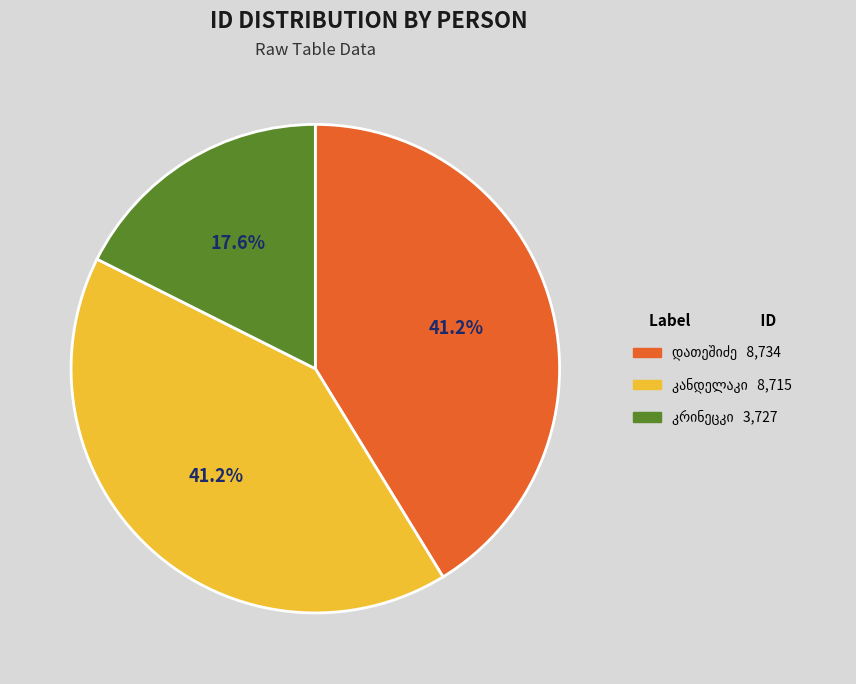

Is there a majority slice in this chart?

No